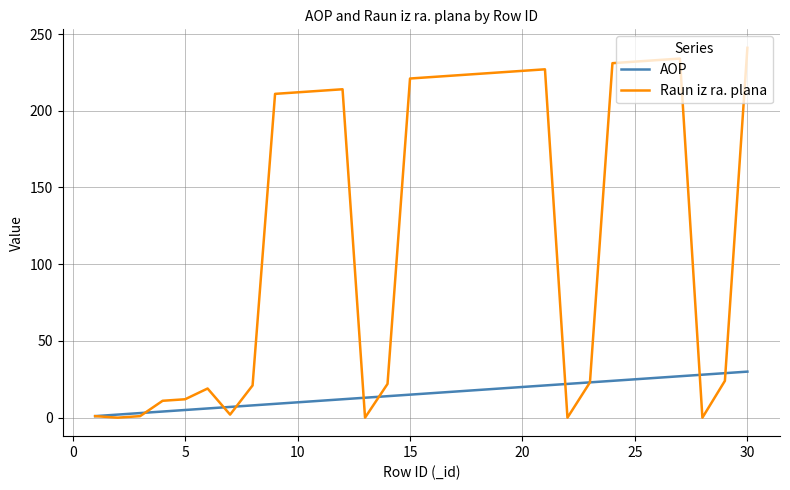

List the series in order of their peak value, lowest first.

AOP, Raun iz ra. plana